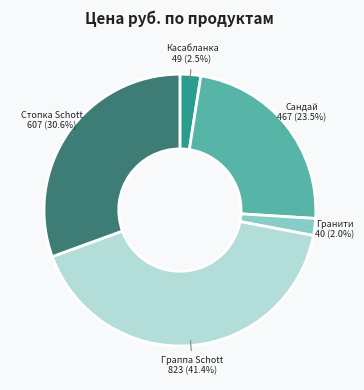

Combined, do Касабланка and Граппа Schott account for over 50%?

No